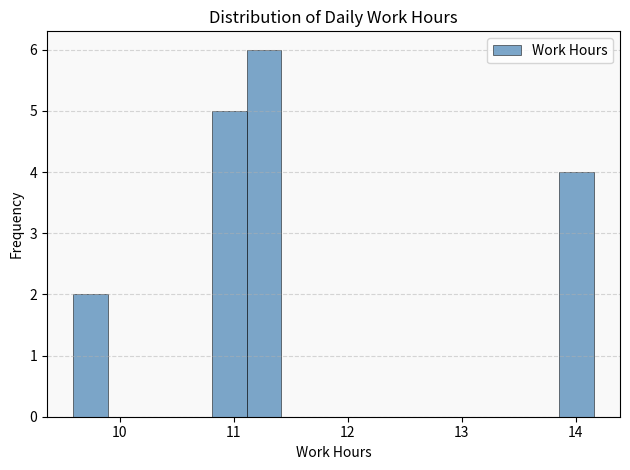

Around what value on the x-axis is the tallest bar? Give the approximate position of its centre, as read against the axis.

11.3